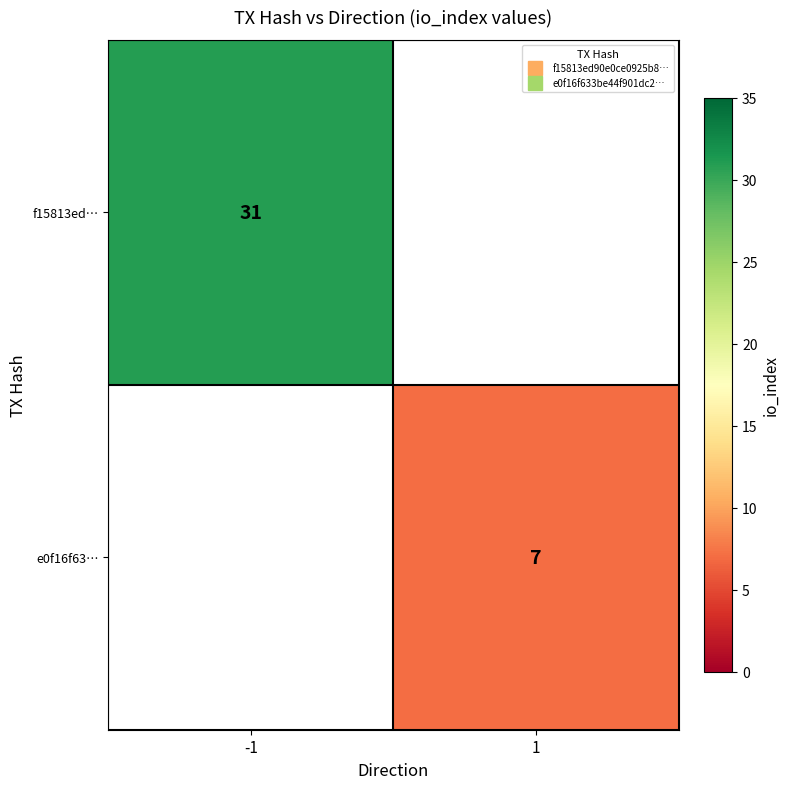

List the labels in order of e0f16f63… value, largest first.

-1, 1